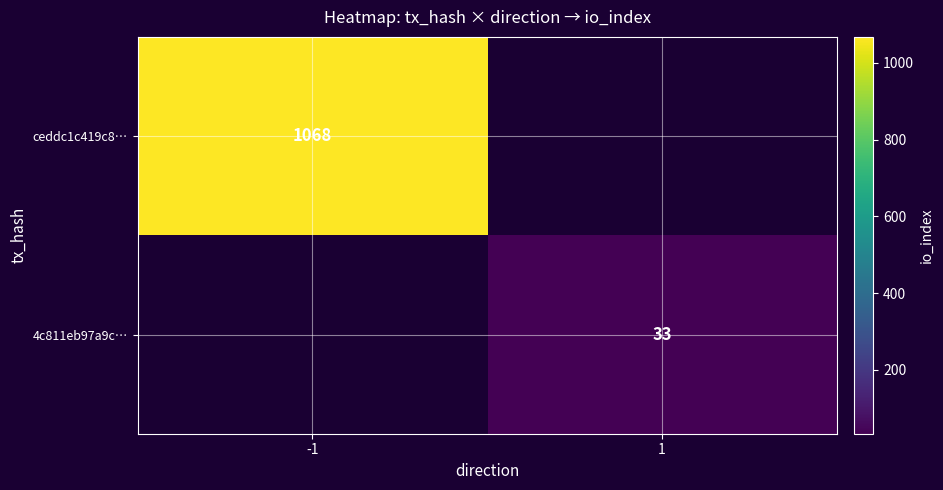

The value of 4c811eb97a9c… at 1 is 53. True or false?

False